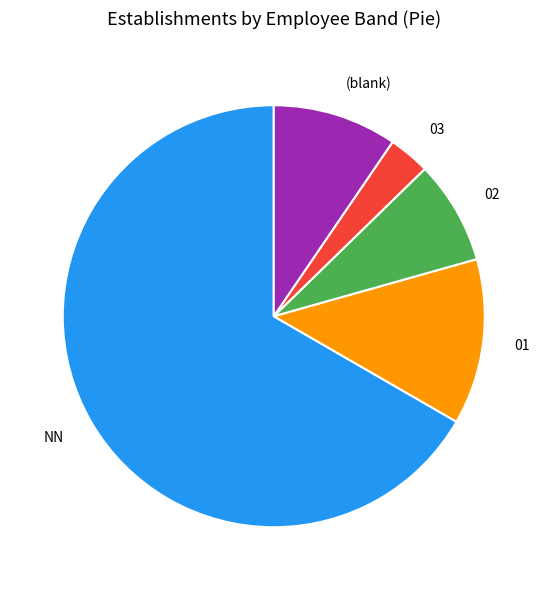

Which slice is the smallest?

03